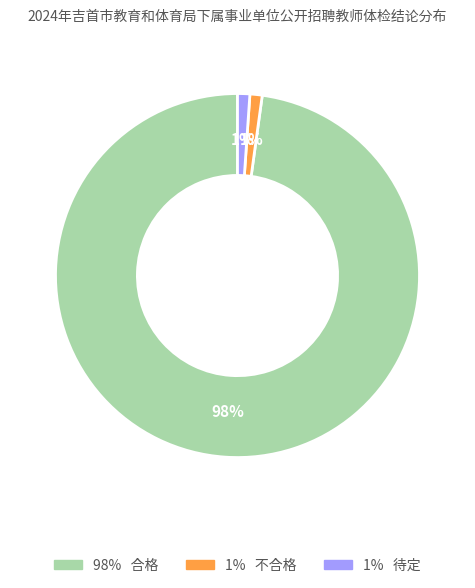

How many slices are in this pie chart?

3